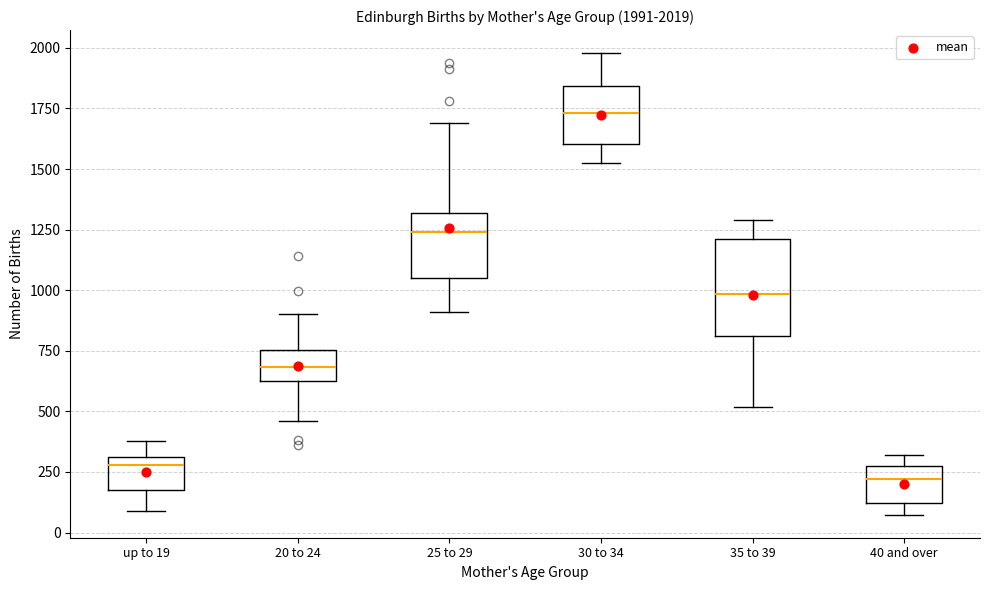

Comparing the boxes themselves (not the whiskers), which one is the tallest?

35 to 39